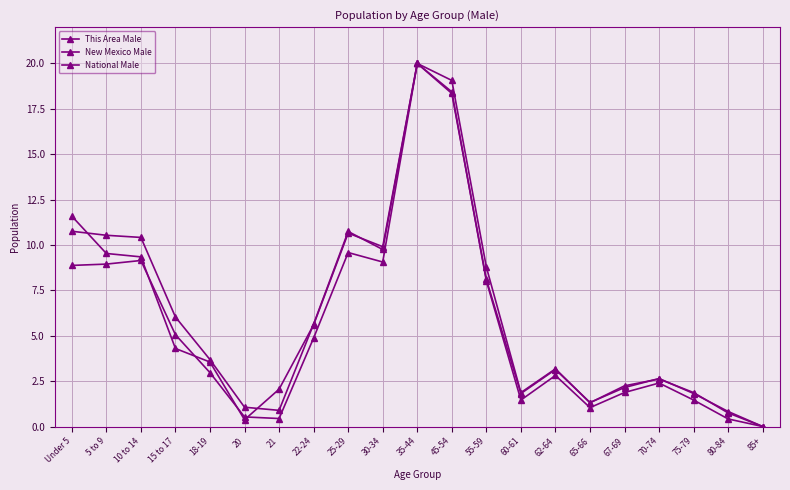

What is the label of the 9th point from the right?

55-59